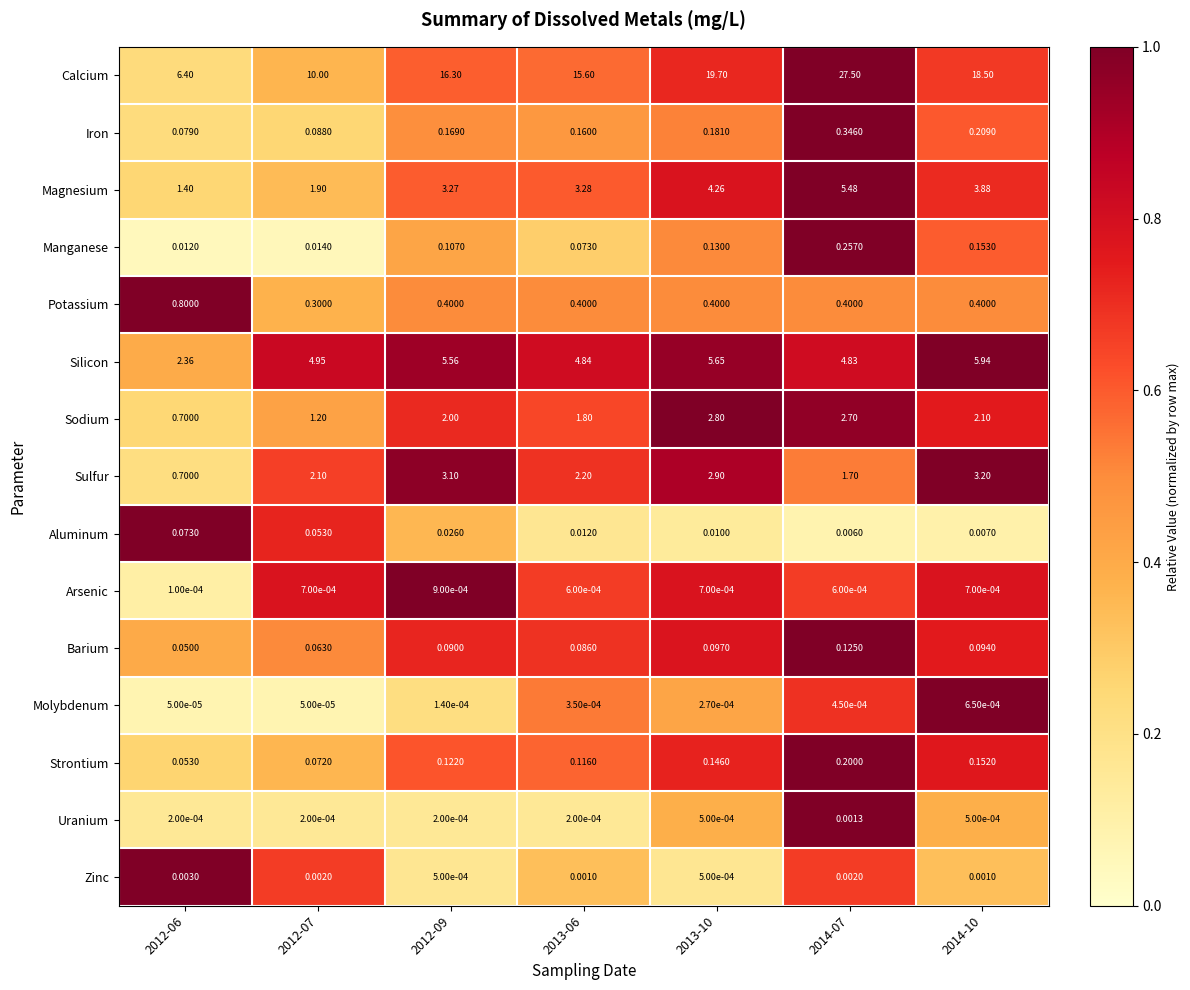

At which category is the sum across all series the highest?

2014-07